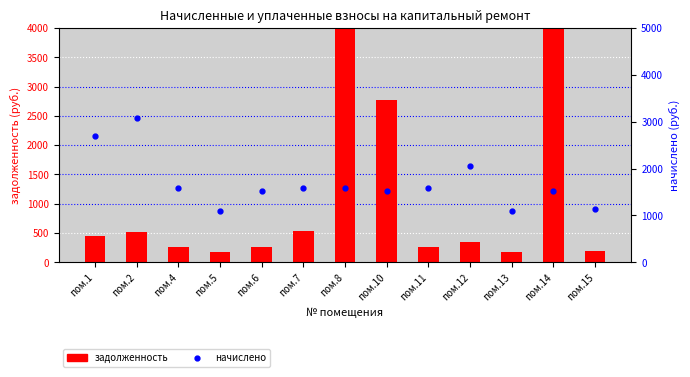

Reading left to right, what are all the values shown in this chart?

задолженность: 448.6	512.9	264.1	180.9	254.9	526.9	25103.0	2764.4	262.8	341.1	180.9	24236.9	188.2
начислено: 2691.4	3077.5	1584.3	1085.3	1529.6	1580.6	1584.3	1529.6	1577.0	2046.8	1085.3	1529.6	1129.0